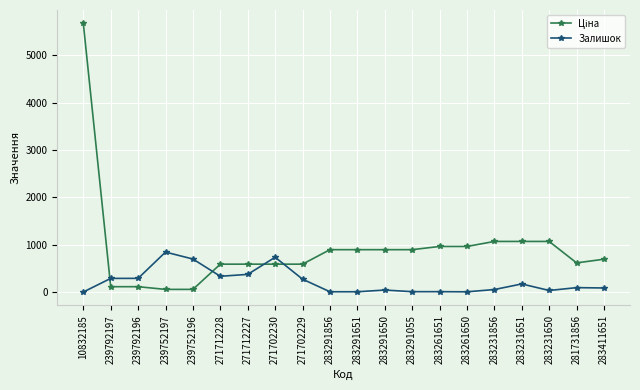

What is the value of the Залишок point at the 5th from the left?

698.0